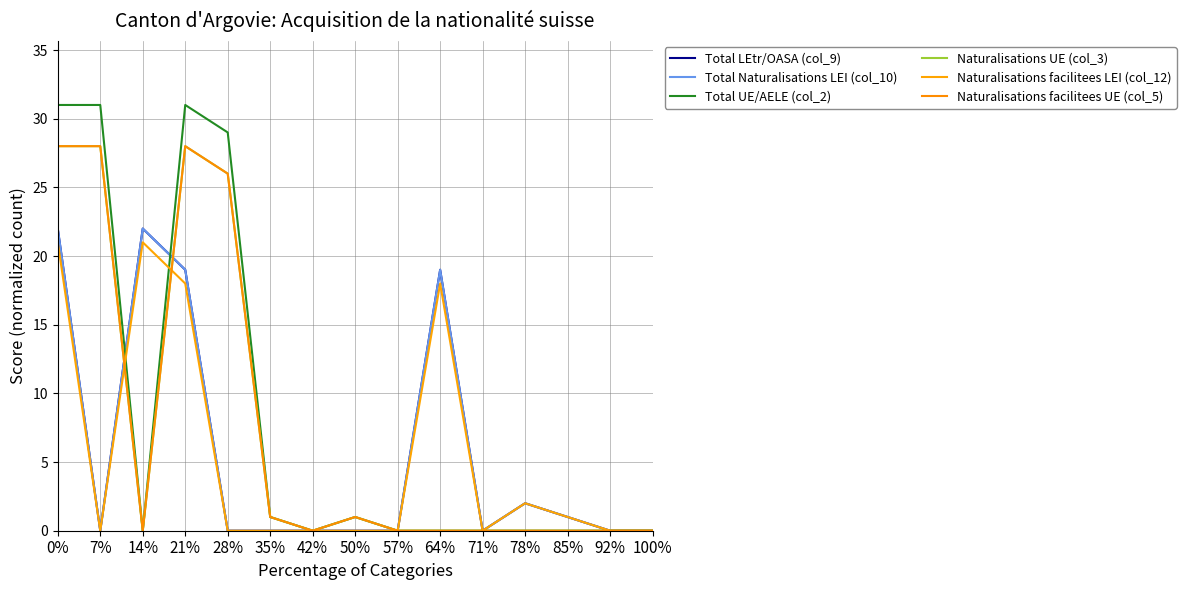

Does the chart display data point markers on the line(s)?

No